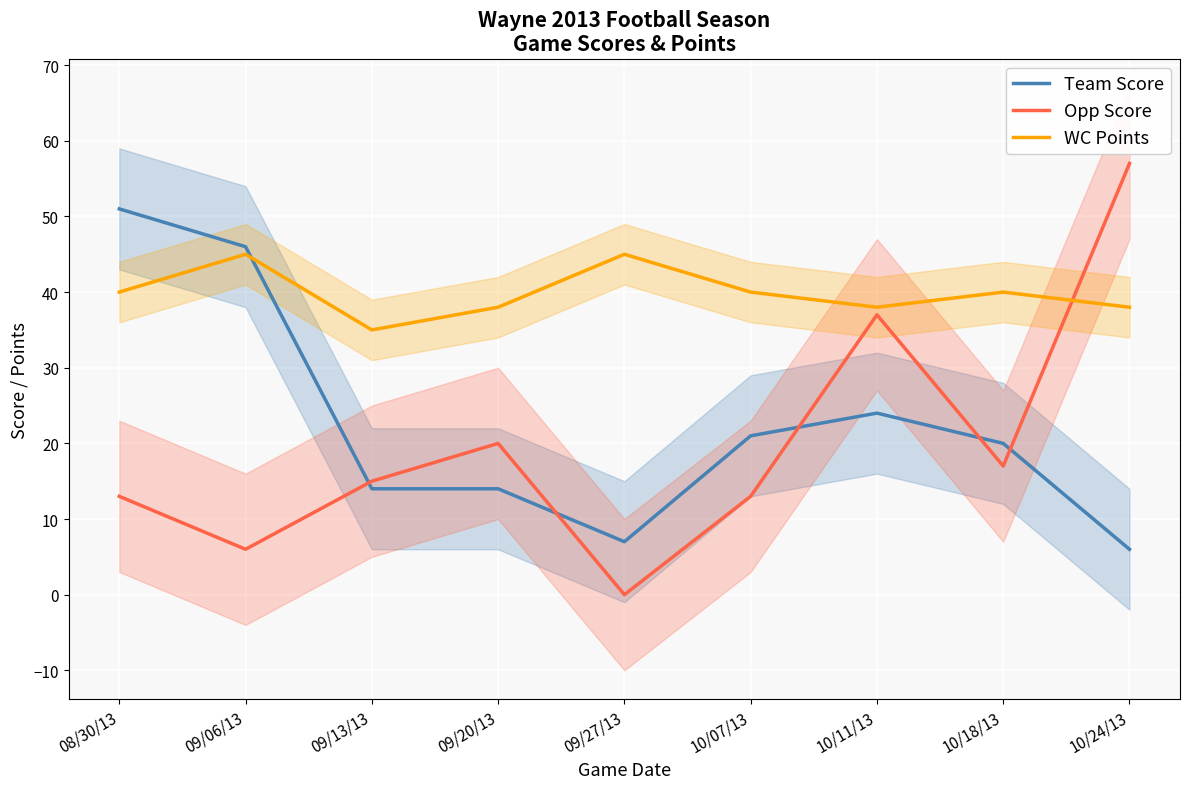

Which series has the widest spread of values?

Opp Score